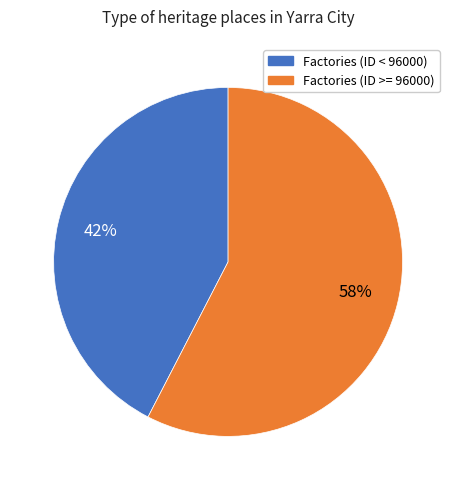

Is there a majority slice in this chart?

Yes